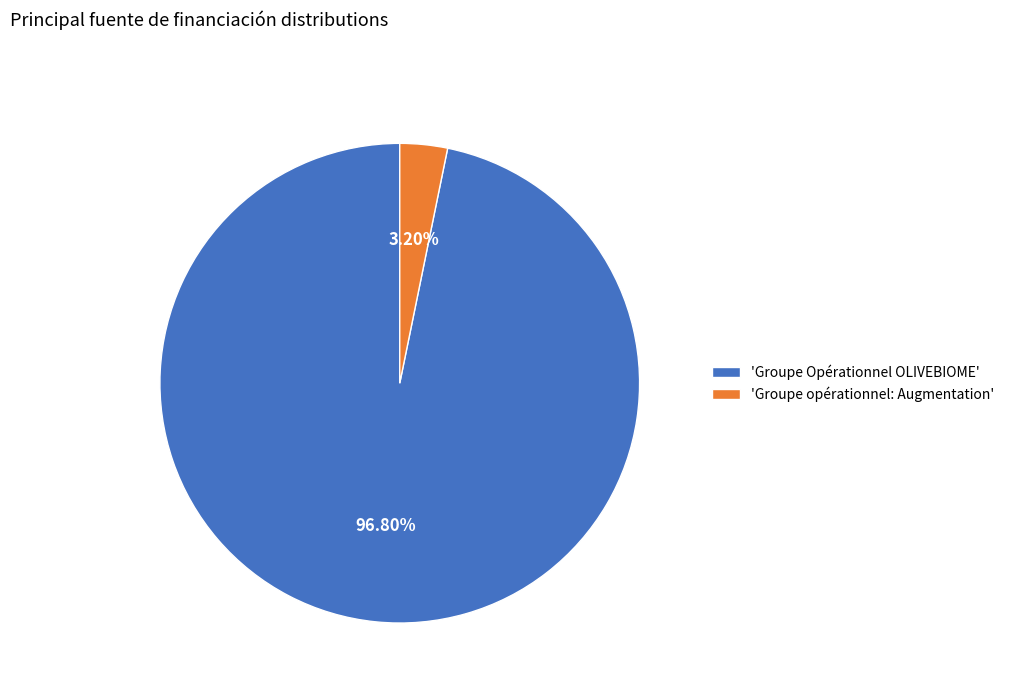

Combined, do 'Groupe Opérationnel OLIVEBIOME' and 'Groupe opérationnel: Augmentation' account for over 50%?

Yes